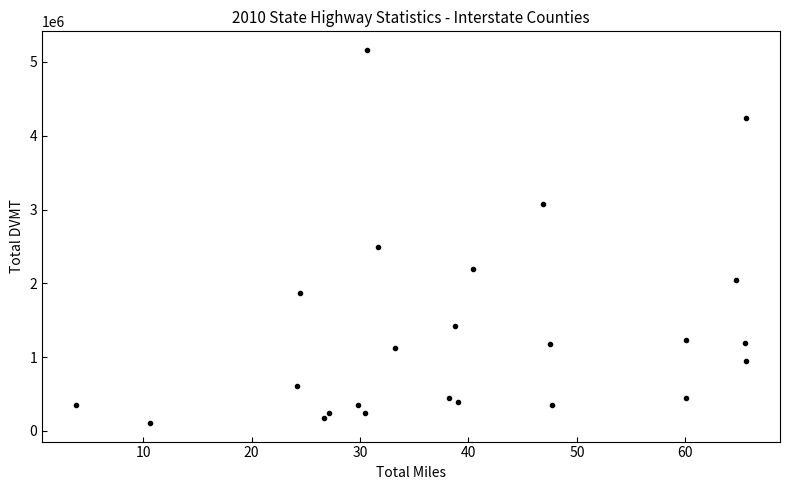

What is the range of X values (max minus min)?

61.9